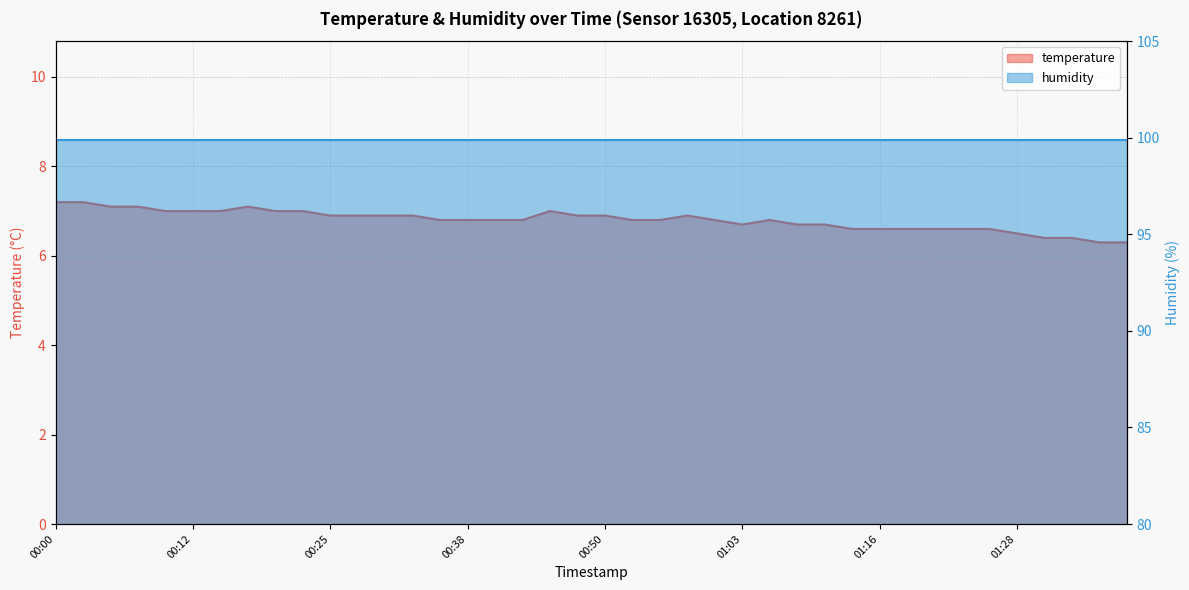

List the labels in order of value, smallest first.

01:36, 01:39, 01:31, 01:33, 01:28, 01:13, 01:16, 01:18, 01:21, 01:23, 01:26, 01:03, 01:08, 01:11, 00:35, 00:38, 00:40, 00:43, 00:53, 00:55, 01:01, 01:06, 00:25, 00:28, 00:30, 00:33, 00:48, 00:50, 00:58, 00:10, 00:12, 00:15, 00:20, 00:23, 00:45, 00:05, 00:07, 00:18, 00:00, 00:02